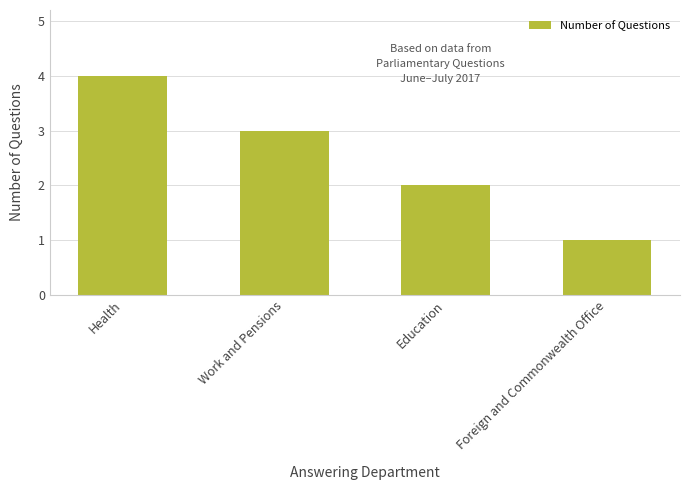

What is the label of the 4th bar from the right?

Health